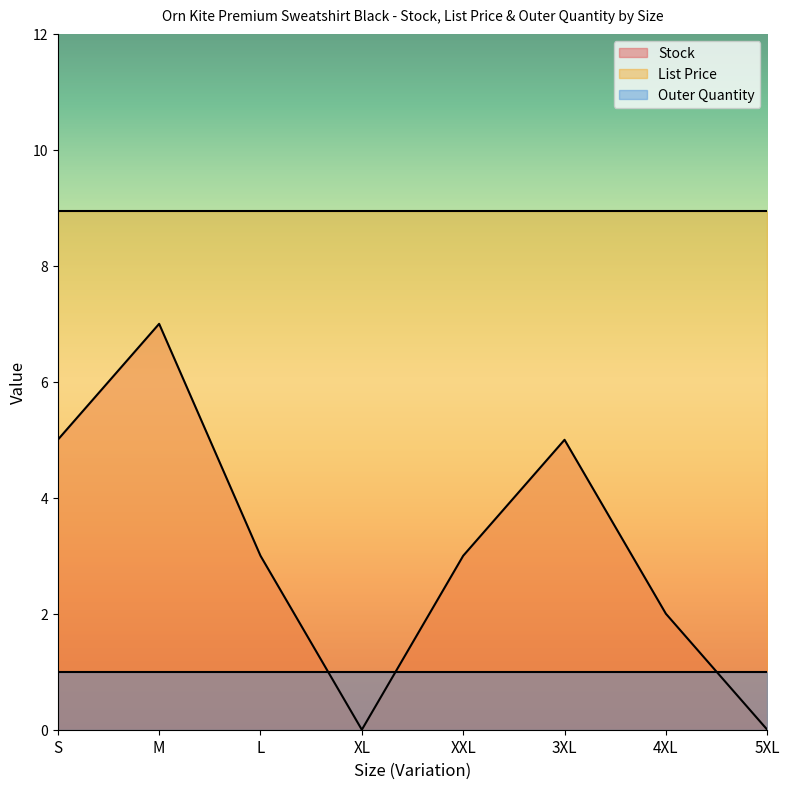

Between S and XXL, which series saw the biggest shift?

Stock